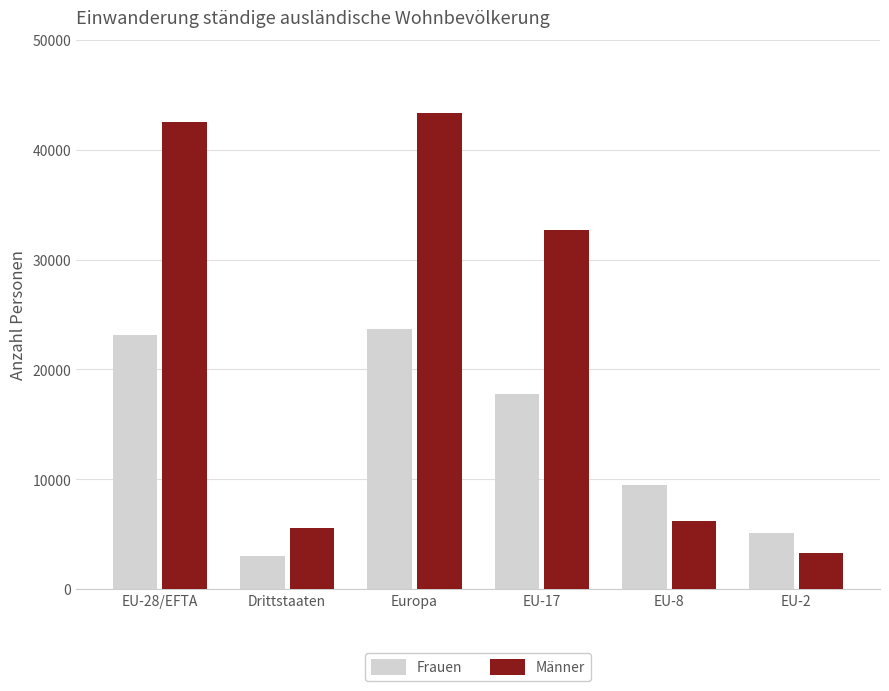

How many categories are shown in the chart?

6